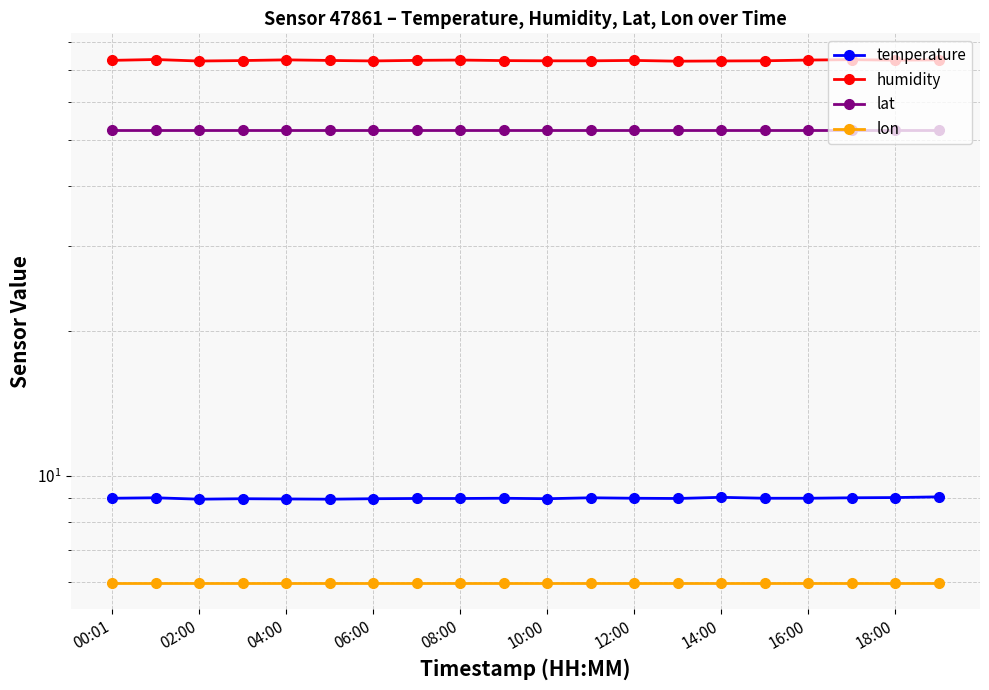

What is the difference between the second highest and minimum values in the humidity series?

0.5